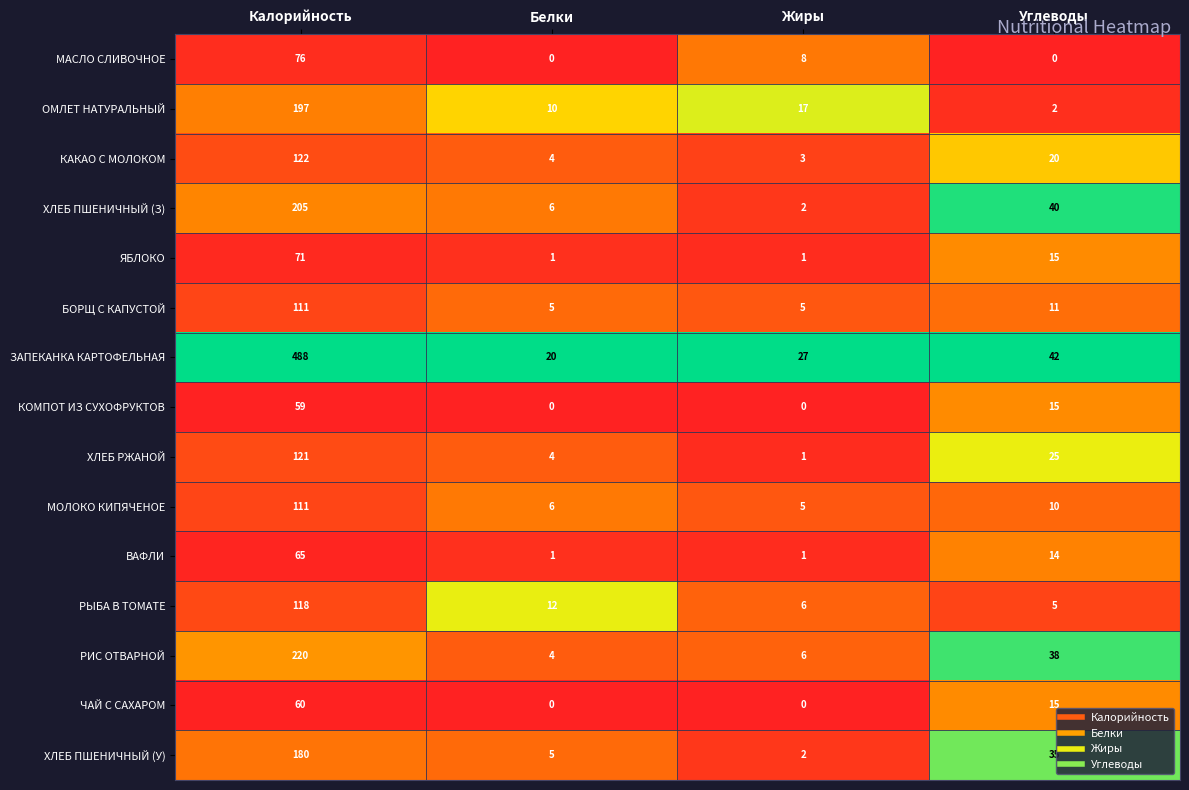

Which series has the widest spread of values?

ЗАПЕКАНКА КАРТОФЕЛЬНАЯ